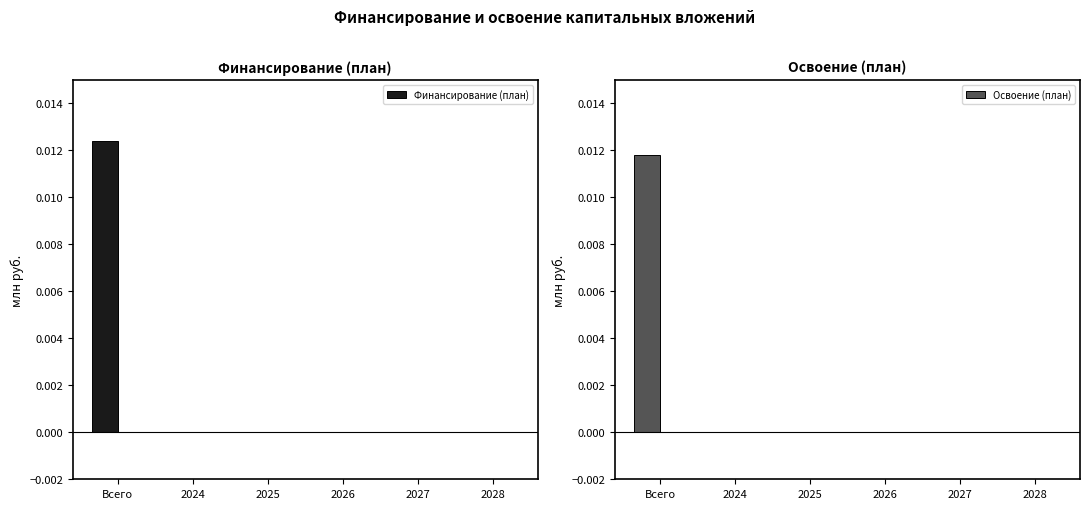

True or false: Освоение (план) has a value of 0.0 at 2025.

True